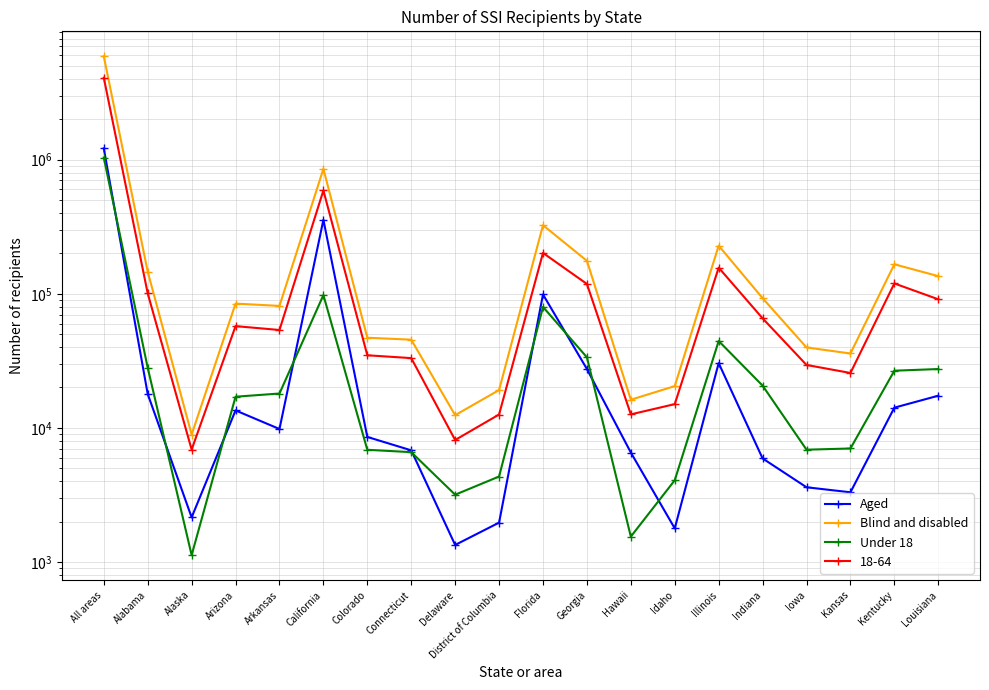

Between California and Georgia, which is larger?

California